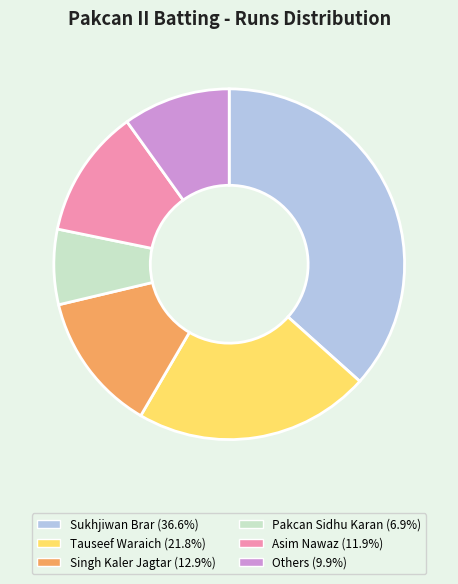

Is there any slice that represents more than half of the pie?

No